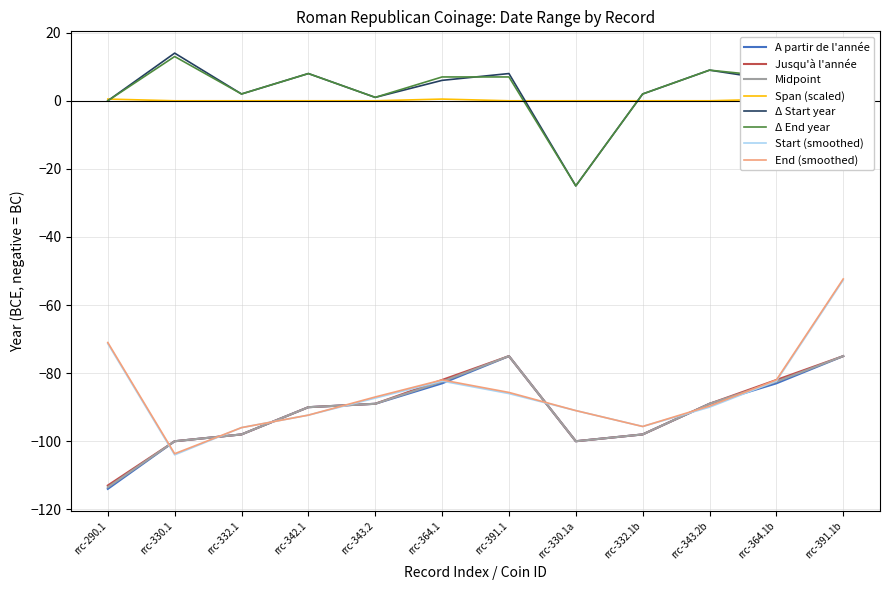

What is the difference between the maximum and minimum values in the A partir de l annee series?

39